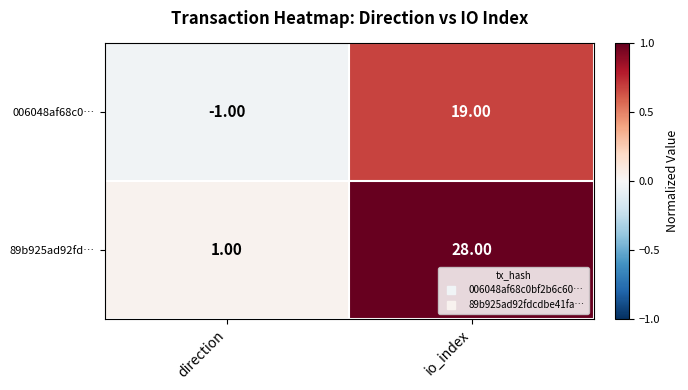

At which label is 89b925ad92fd… closest to 14?

direction